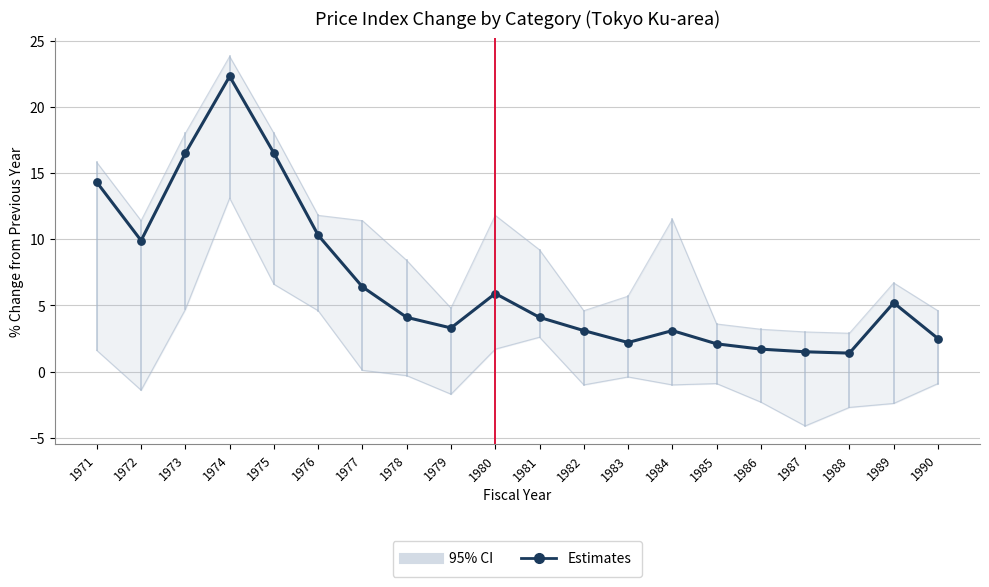

What is the ratio of the value at 1979 to the value at 1989?

0.6